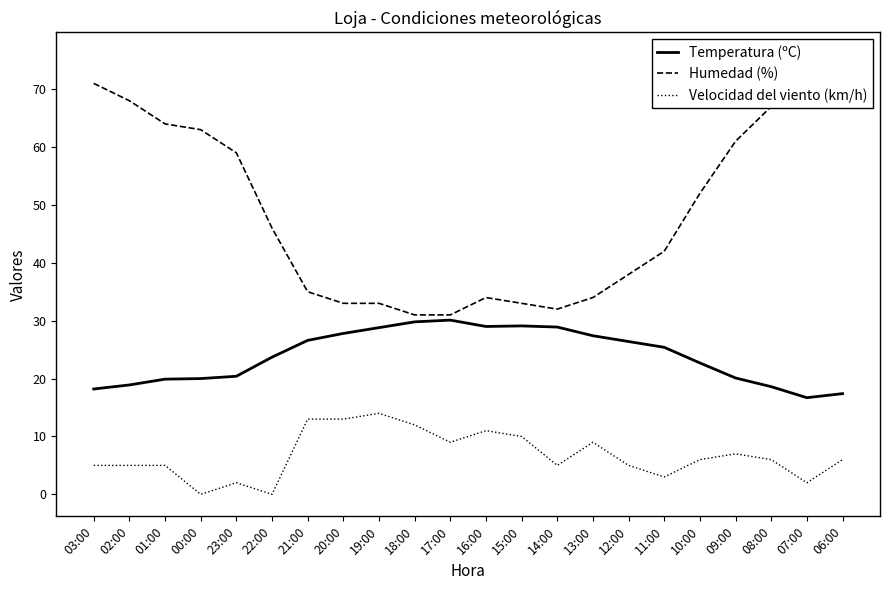

Between 19:00 and 10:00, which series saw the biggest shift?

Humedad (%)